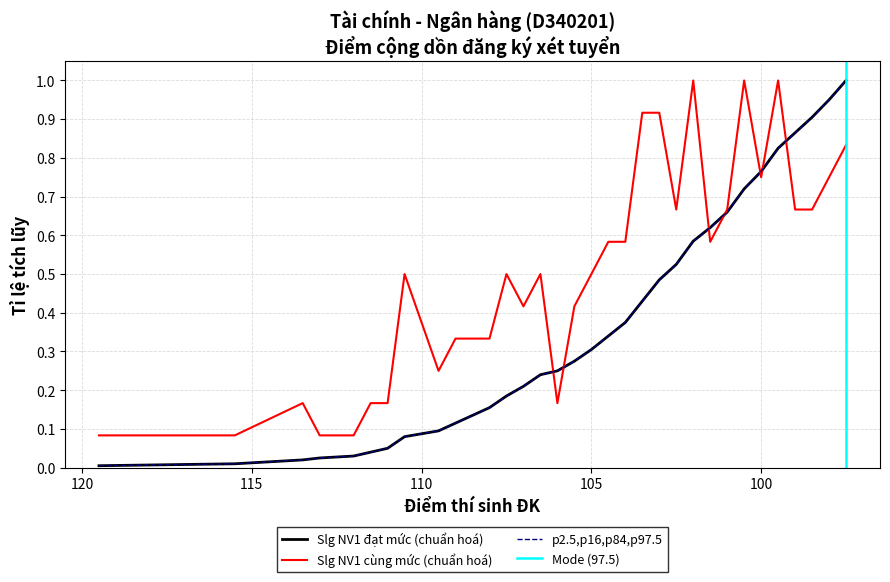

True or false: Slg NV1 đạt mức has a value of 0.1 at 106.5.

False